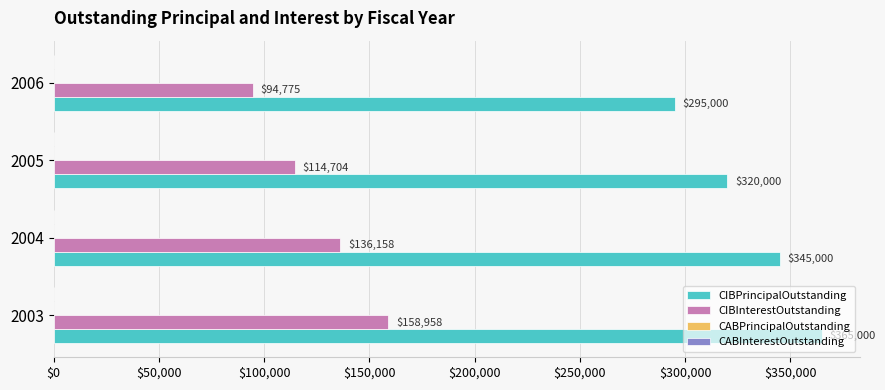

Which category has the highest value in the CIBPrincipalOutstanding series?

2003